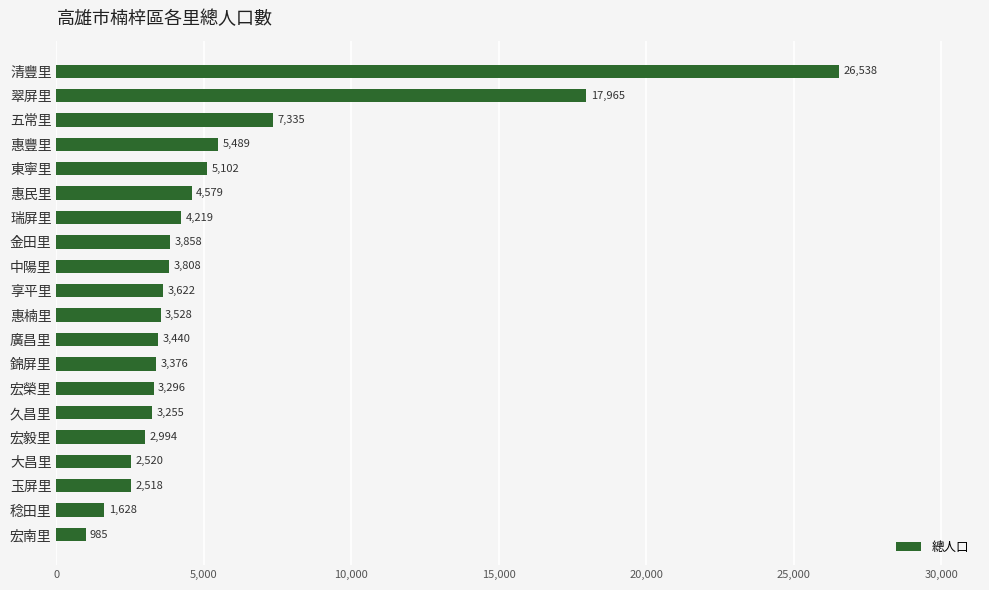

What is the greatest value displayed?

26538